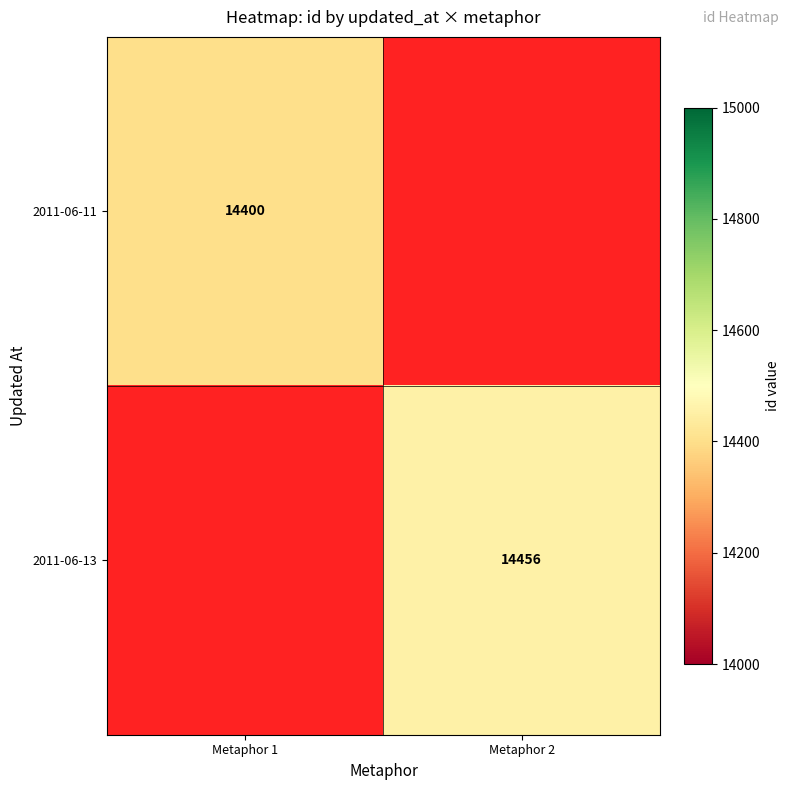

The 2011-06-13 series shows 14456 at Metaphor 2. True or false?

True